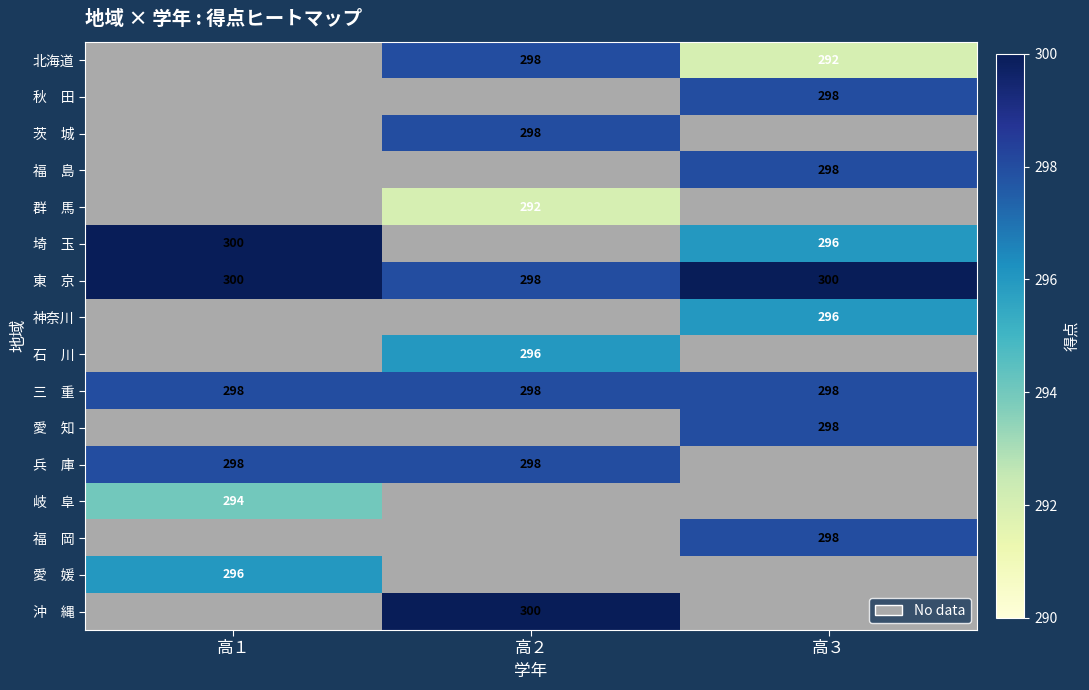

Which category has the lowest value across all series?

高３